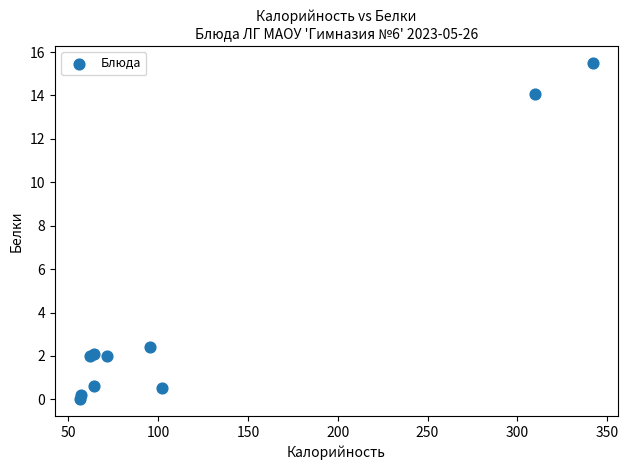

What Y value in the scatter plot is closest to 7?

2.4